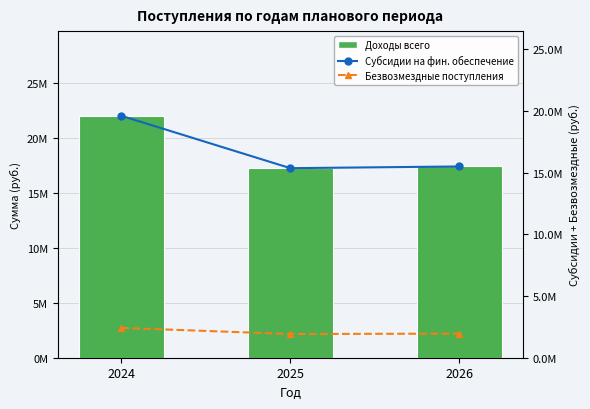

What is the sum of the Доходы всего values at 2025 and 2026?

34753108.4